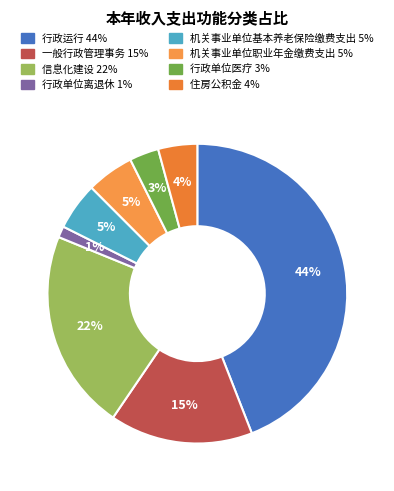

How many slices are in this pie chart?

8